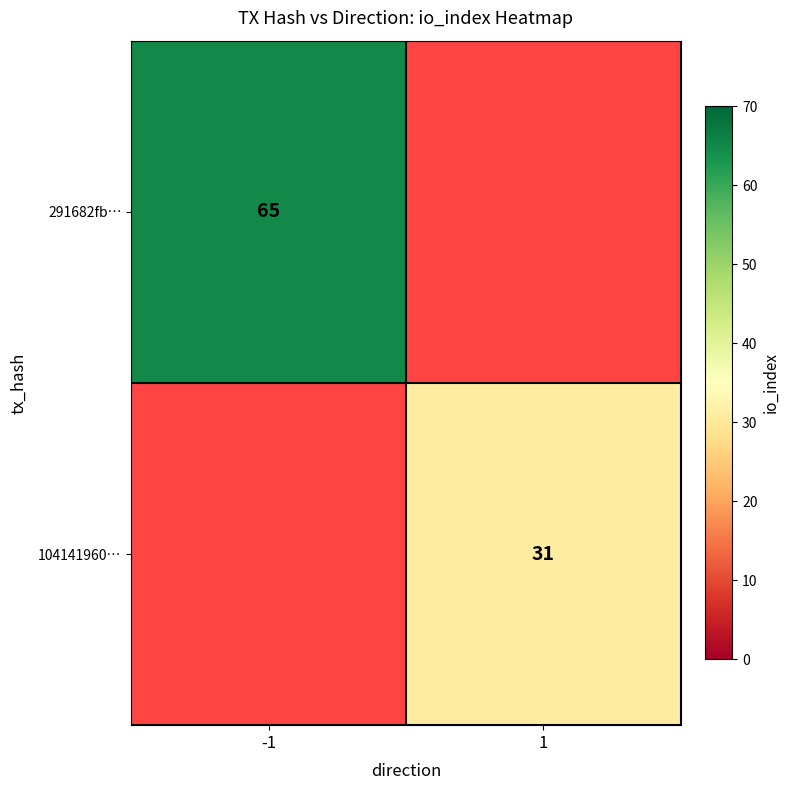

True or false: 291682fb… has a value of 17 at -1.

False